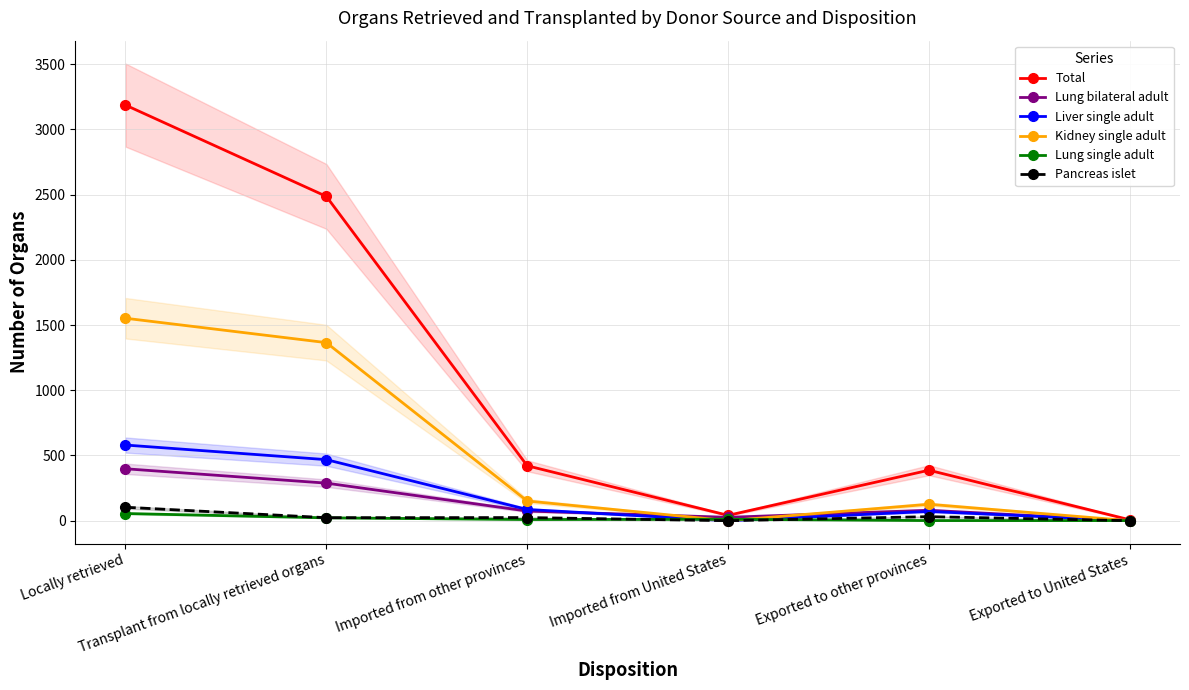

Is the value of Total at Exported to United States greater than the value of Liver single adult at Transplant from locally retrieved organs?

No